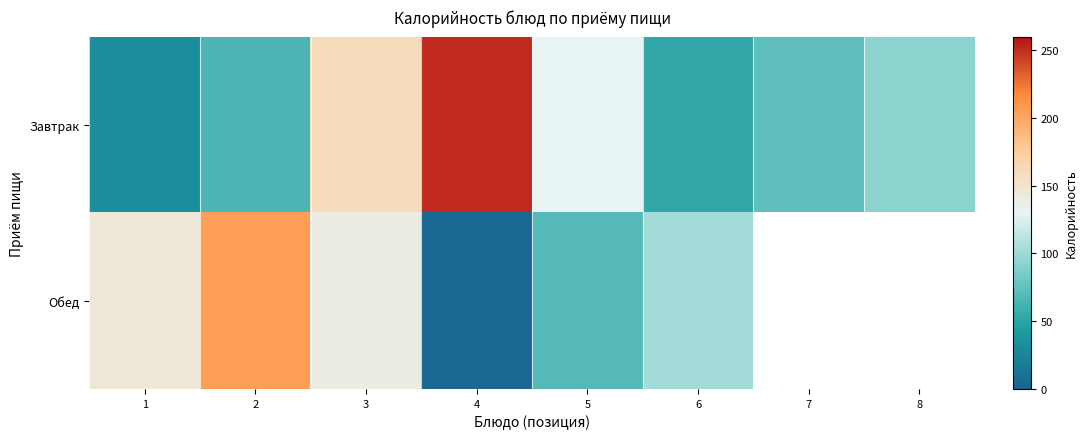

What is the difference between the maximum and minimum values in the Обед series?

201.0